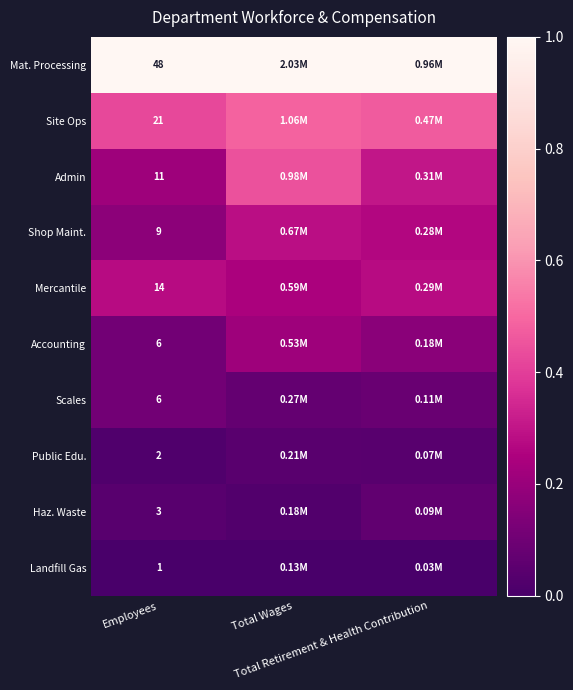

The value of Shop Maint. at Total Wages is 0.3. True or false?

True